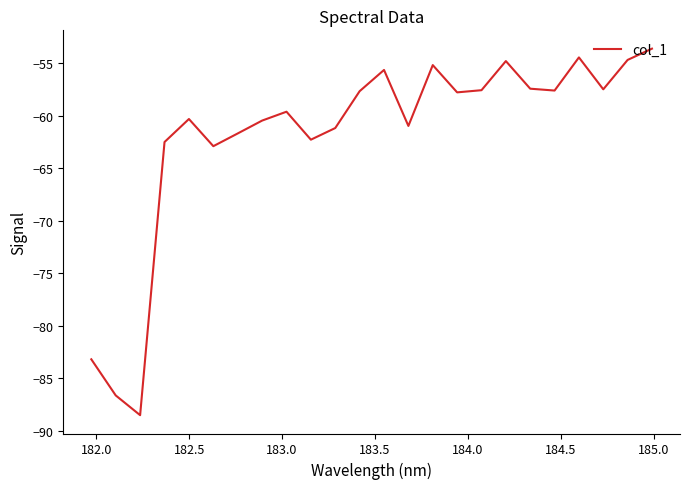

What is the greatest value displayed?

-53.6